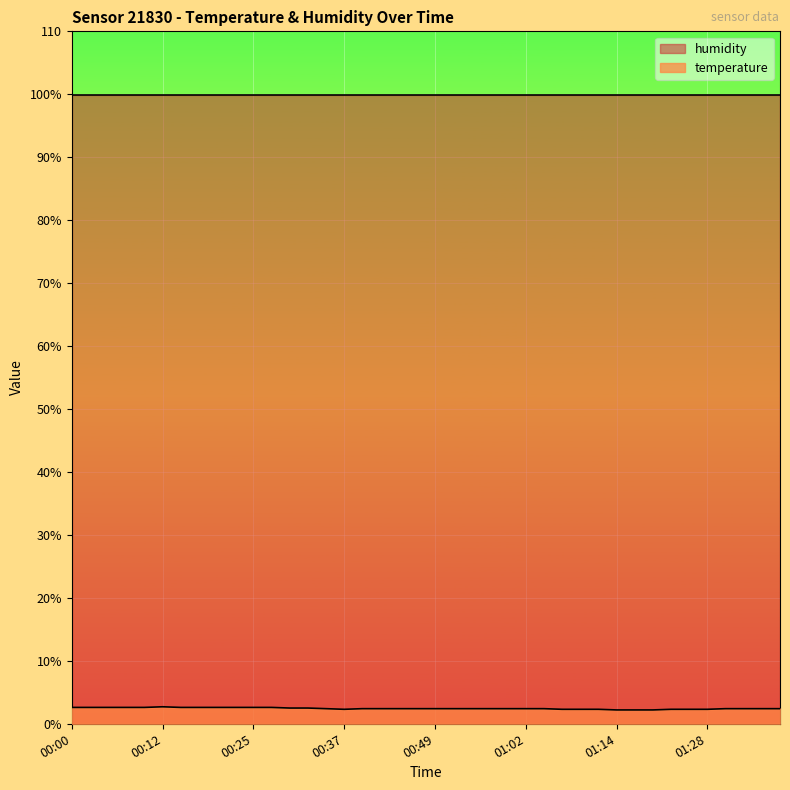

At which category does the chart reach its peak across all series?

00:12